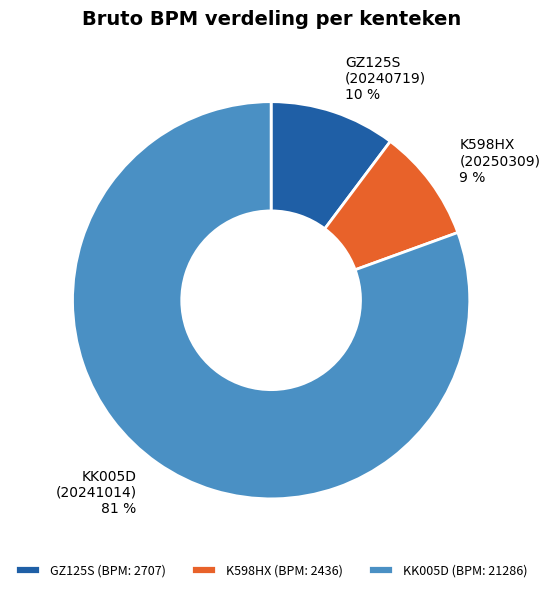

What percentage is the K598HX (BPM: 2436) slice, to the nearest percent?

9%